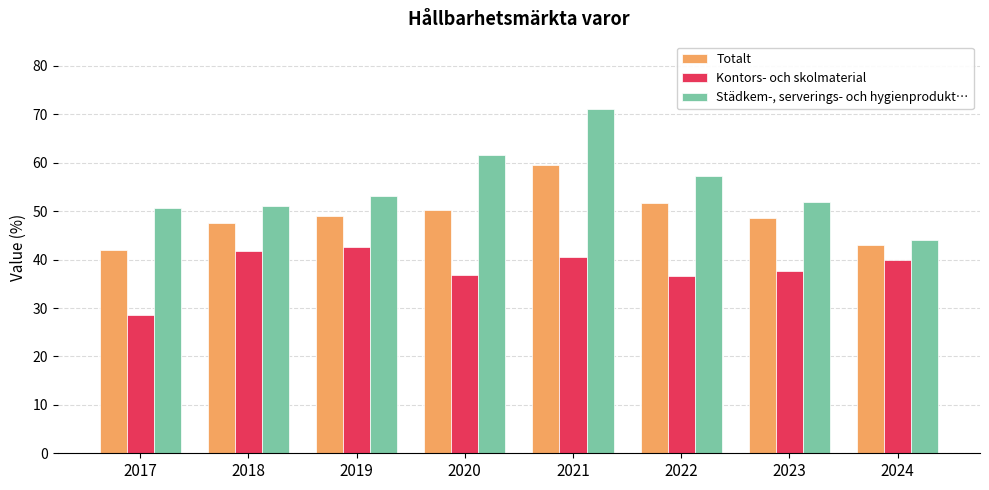

Between 2017 and 2019, which series saw the biggest shift?

Kontors- och skolmaterial